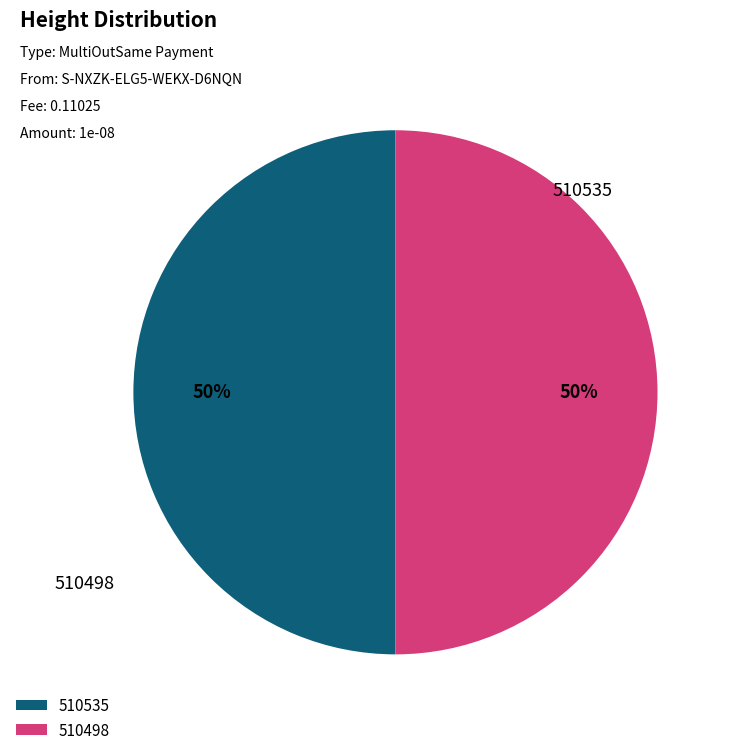

Rank the categories by value from highest to lowest.

510535, 510498